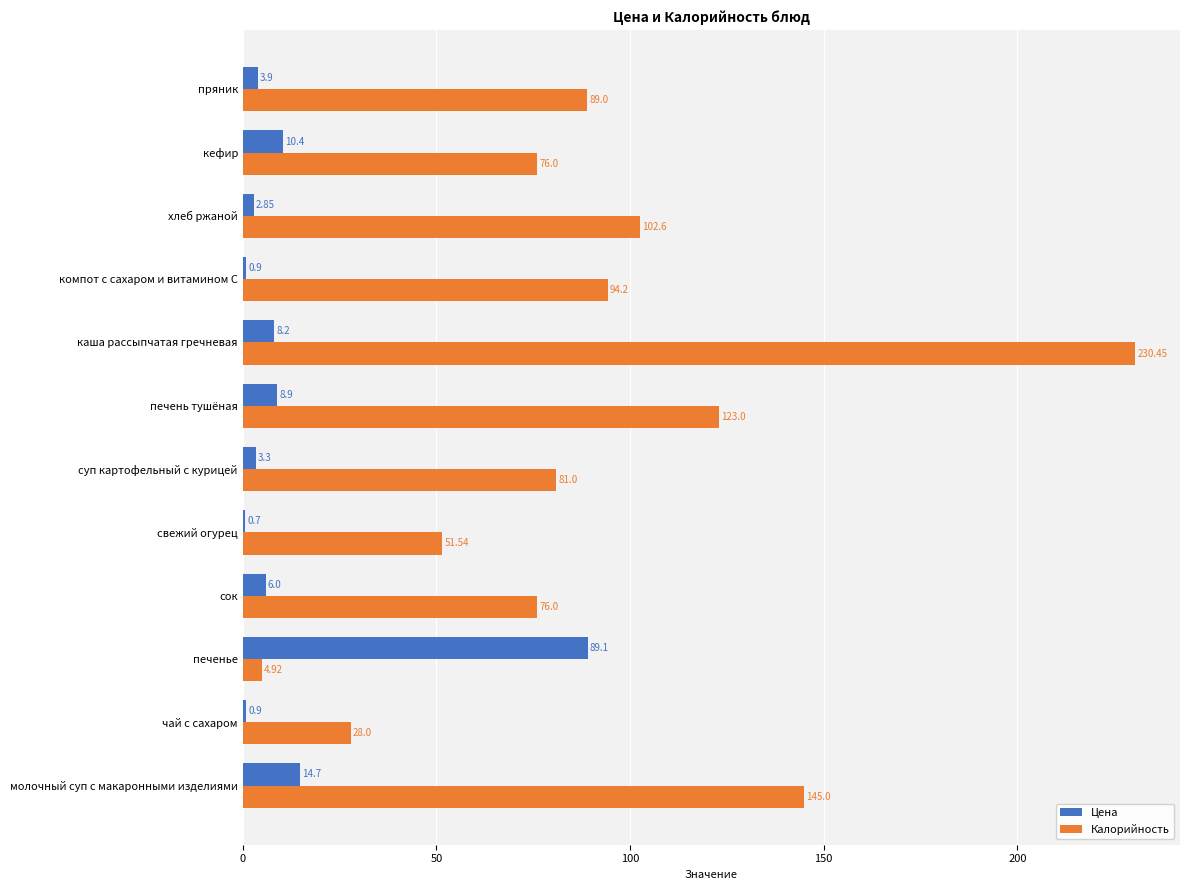

At which label is Цена closest to 44?

молочный суп с макаронными изделиями